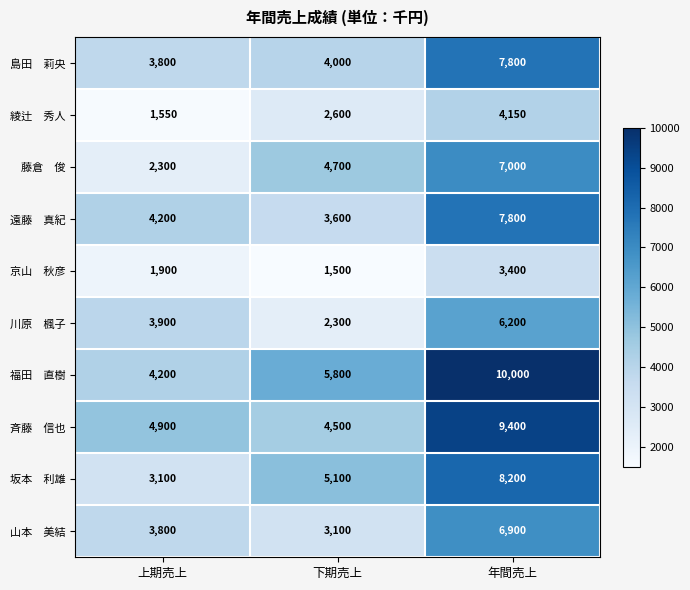

What is the total value across all series at 下期売上?

37200